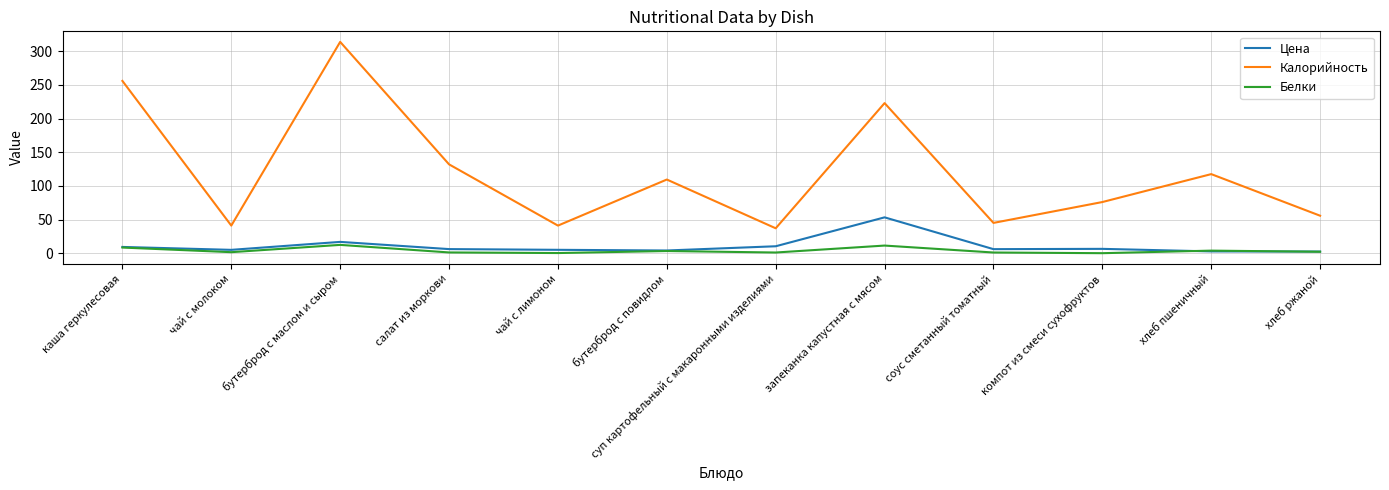

Which series changed the most between чай с лимоном and хлеб ржаной?

Калорийность